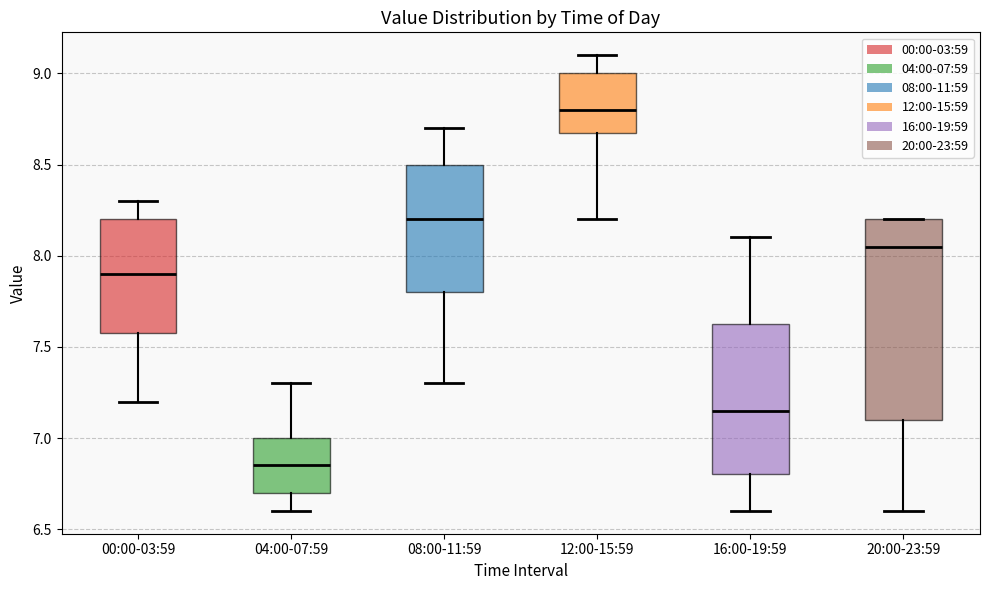

Which box's median line is the lowest?

04:00-07:59